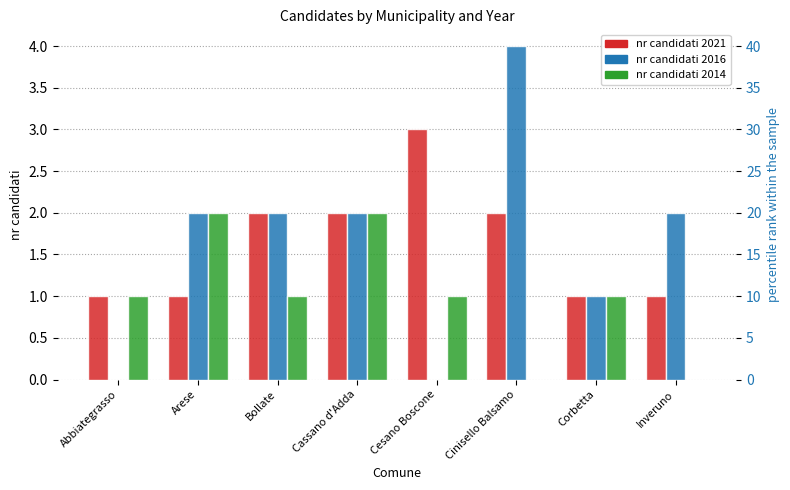

At which label does nr candidati 2014 reach its peak?

Arese